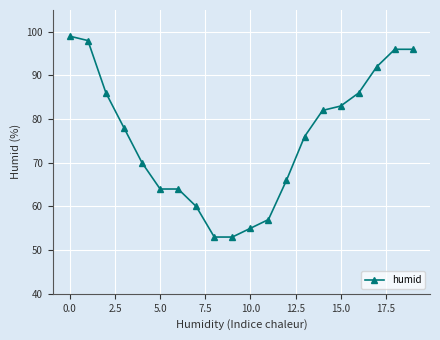

What is the maximum value shown in the chart?

99